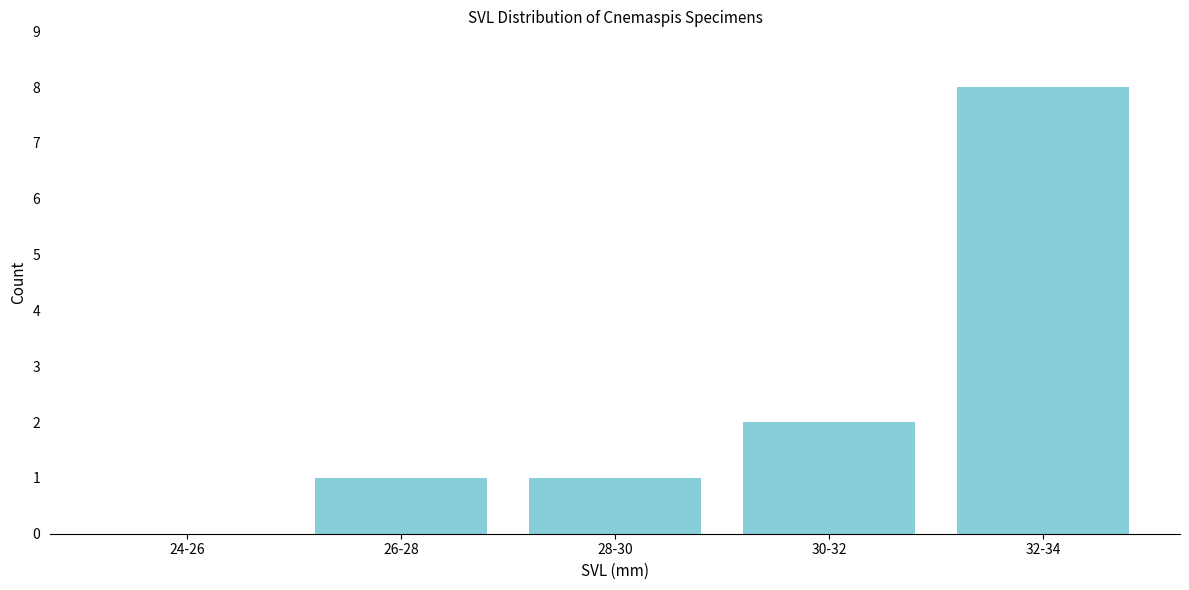

Reading left to right, extract all data points from this chart.

24-26=0	26-28=1	28-30=1	30-32=2	32-34=8